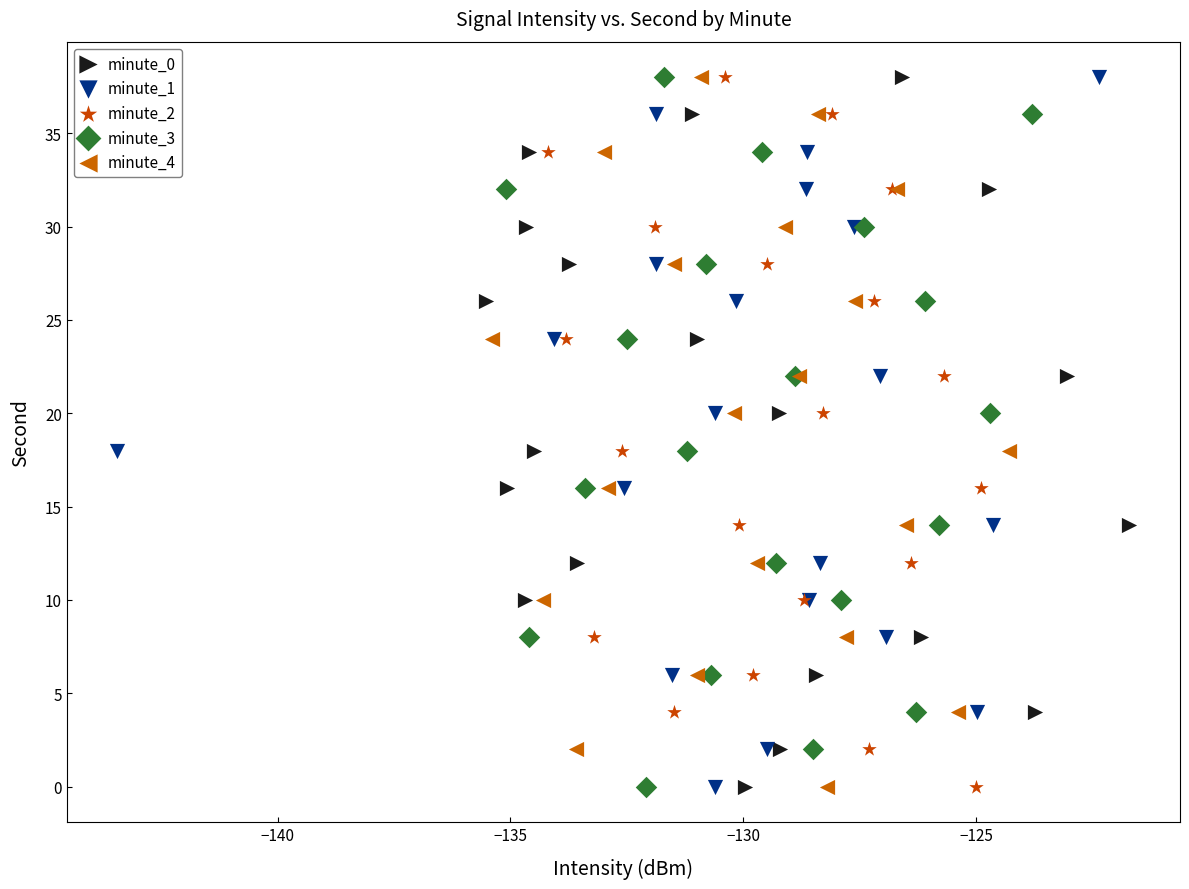

What are all the series names shown in the legend?

minute_0, minute_1, minute_2, minute_3, minute_4